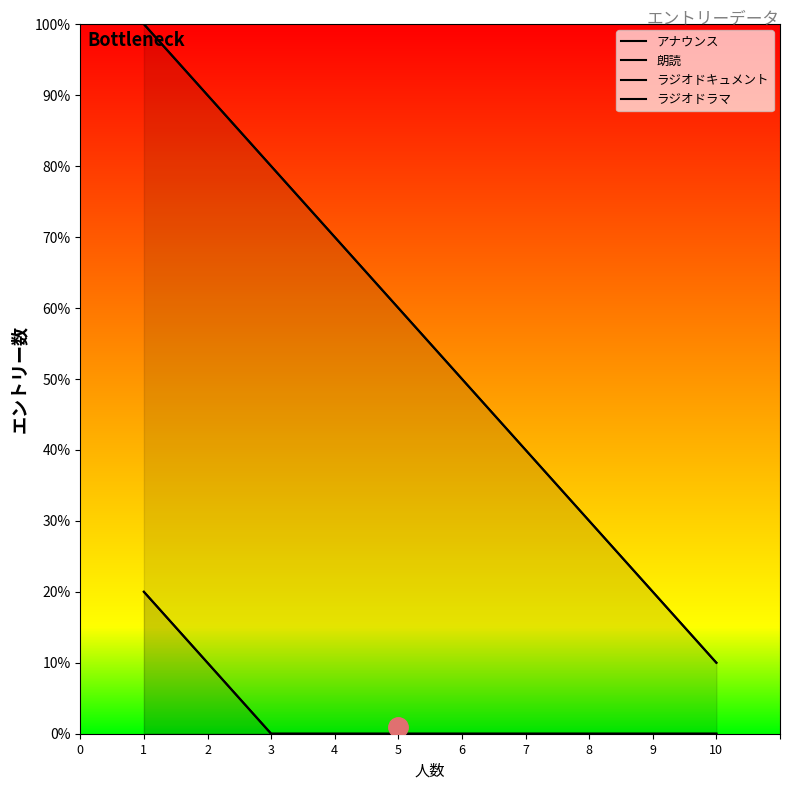

List the series in order of their peak value, highest first.

アナウンス, 朗読, ラジオドキュメント, ラジオドラマ